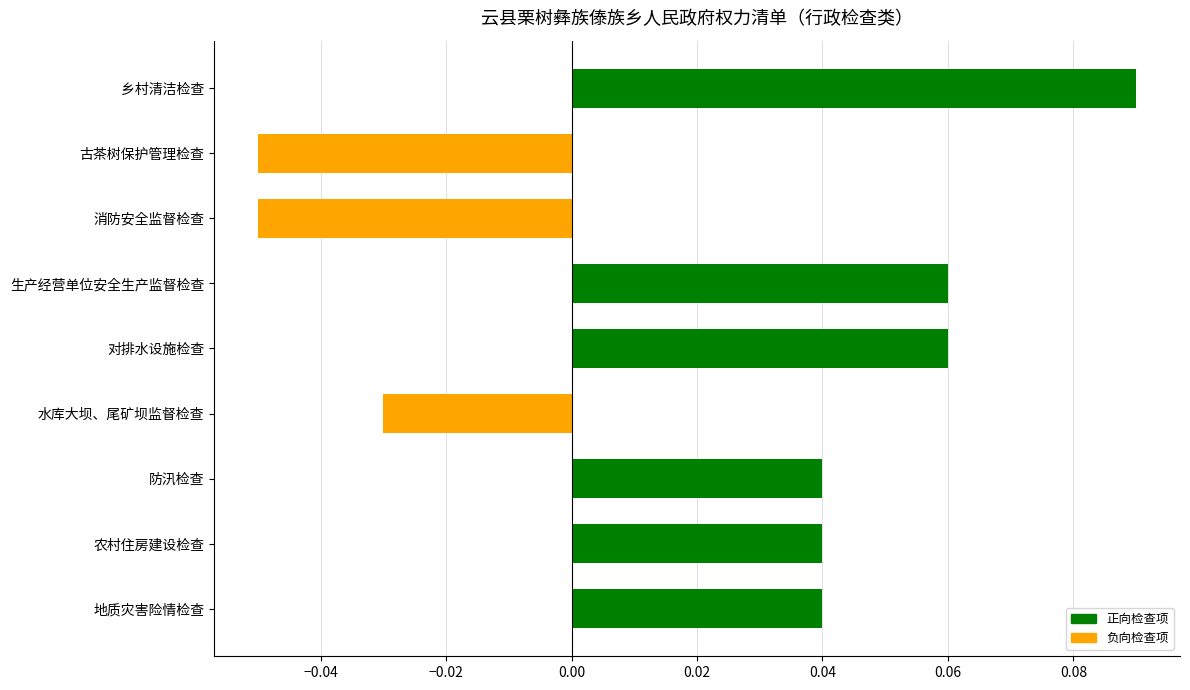

Does the chart contain stacked bars?

No